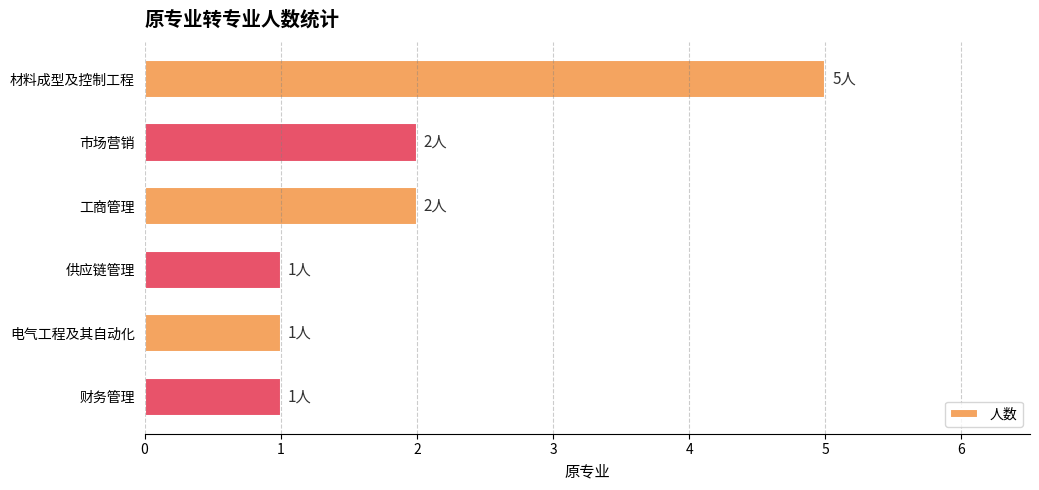

Which has a higher value, 电气工程及其自动化 or 市场营销?

市场营销